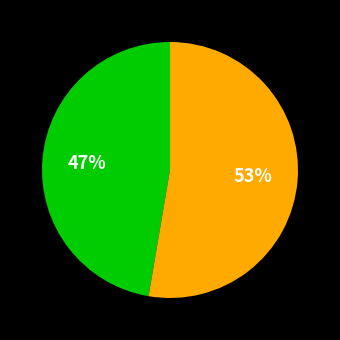

Is there a majority slice in this chart?

Yes